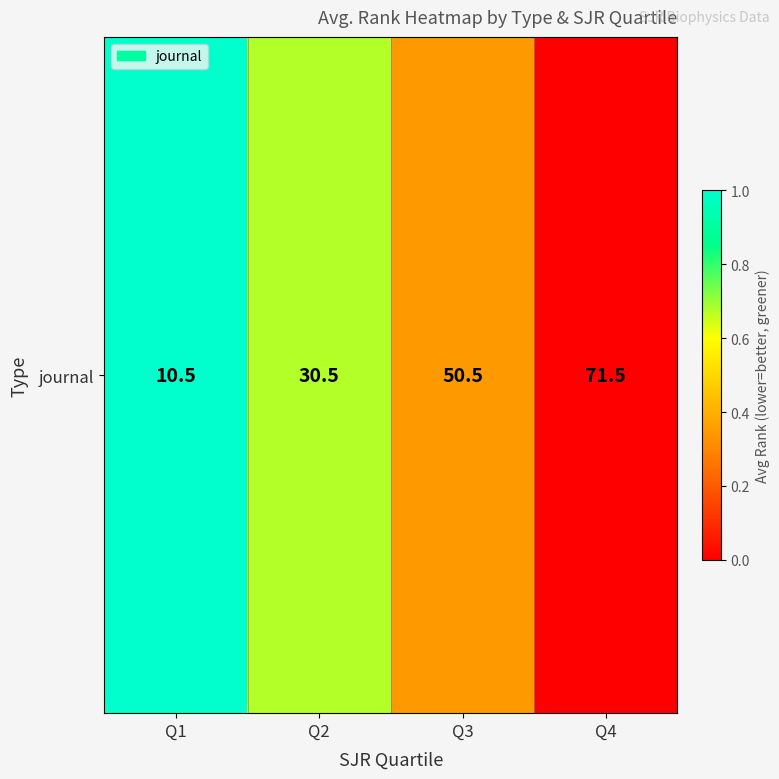

The chart shows a value of 0.3 at Q3. True or false?

True